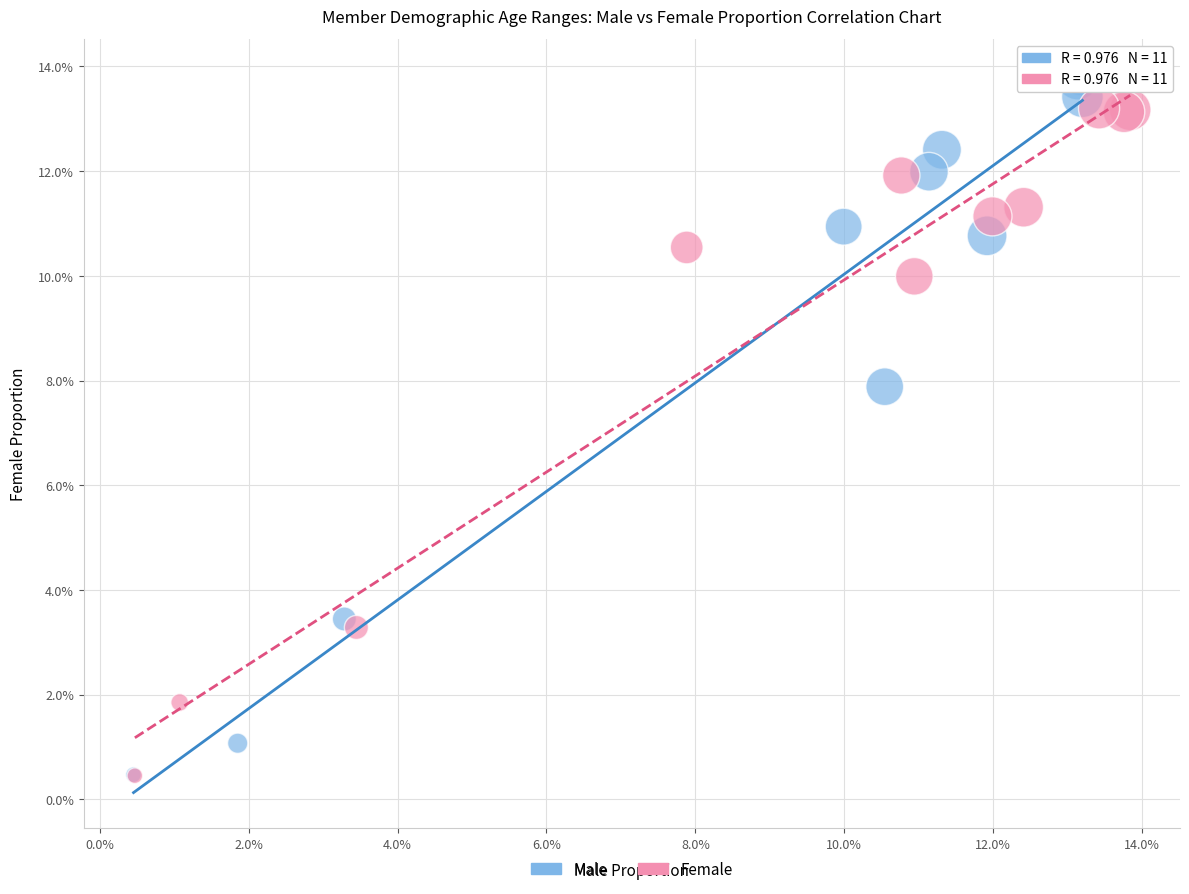

What are all the series names shown in the legend?

Male, Female